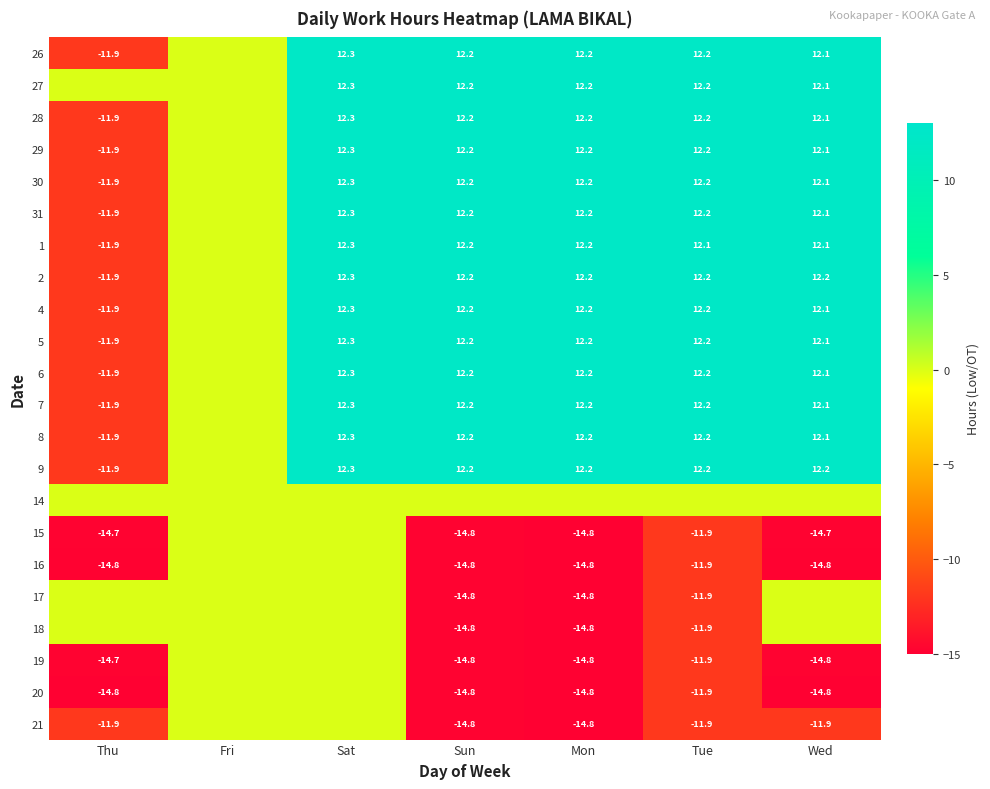

Is the value of 26 at Thu greater than the value of 9 at Mon?

No